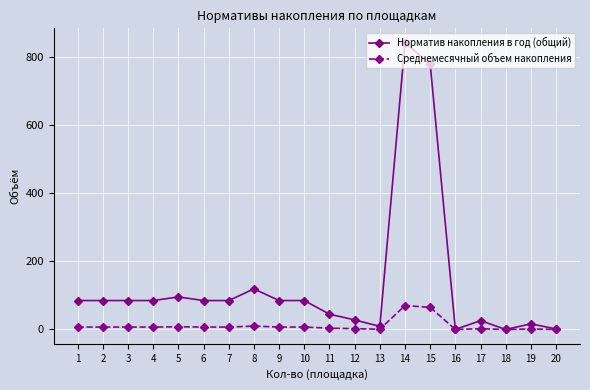

List the series in order of their peak value, lowest first.

Среднемесячный объем накопления, Норматив накопления в год (общий)